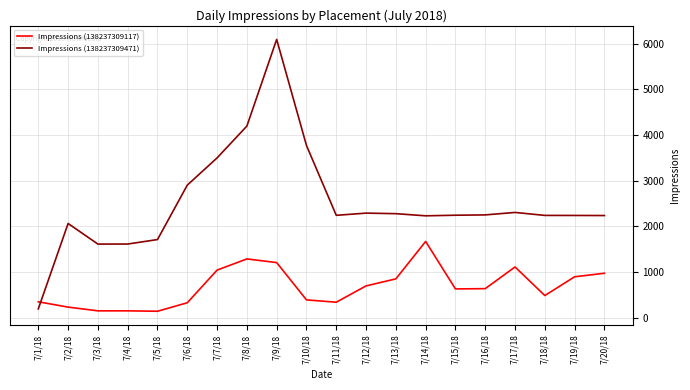

How many times do Impressions (138237309471) and Impressions (138237309117) cross each other?

1